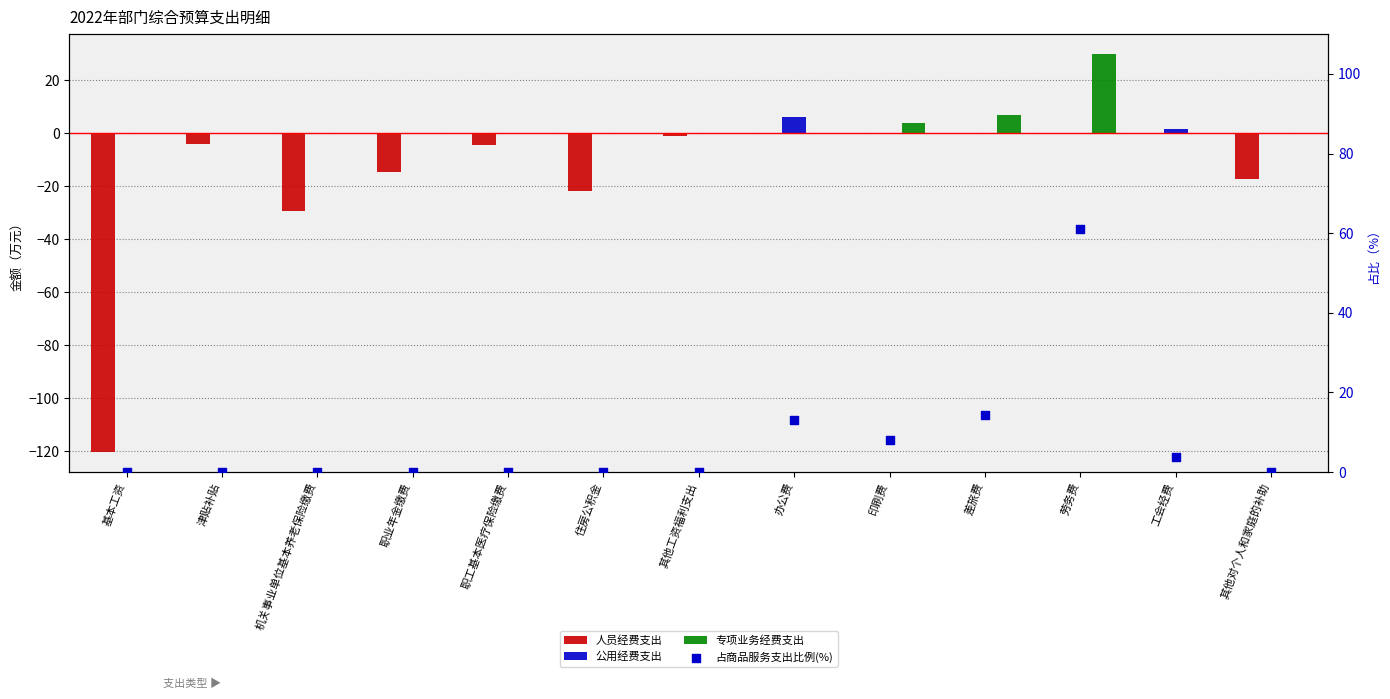

Which series has the largest total across all categories?

占商品服务支出比例(%)